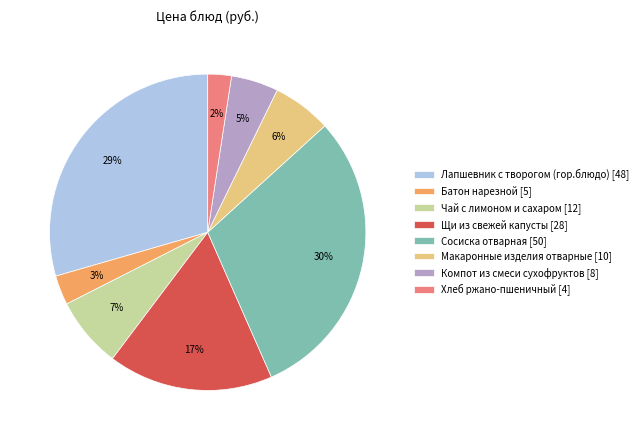

What percentage is the Чай с лимоном и сахаром [12] slice, to the nearest percent?

7%